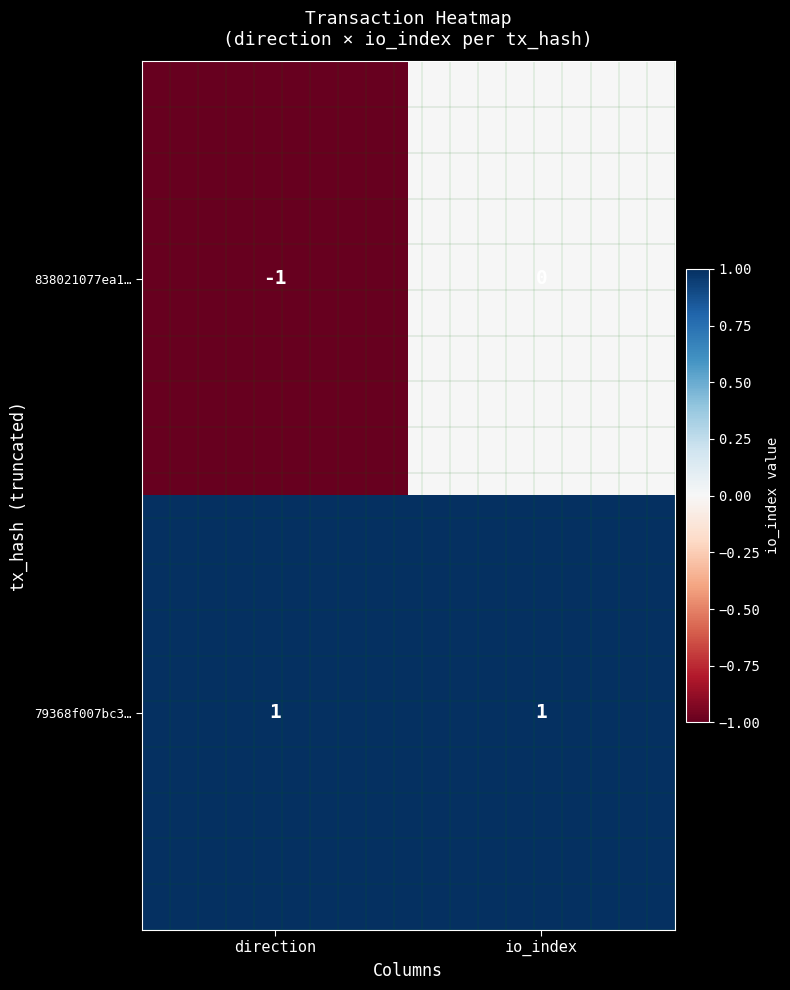

List the series in order of their peak value, lowest first.

838021077ea1…, 79368f007bc3…